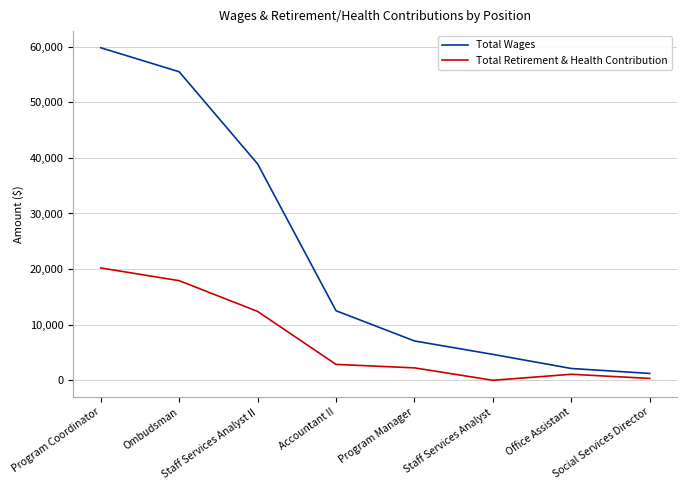

Which series has the largest total across all categories?

Total Wages